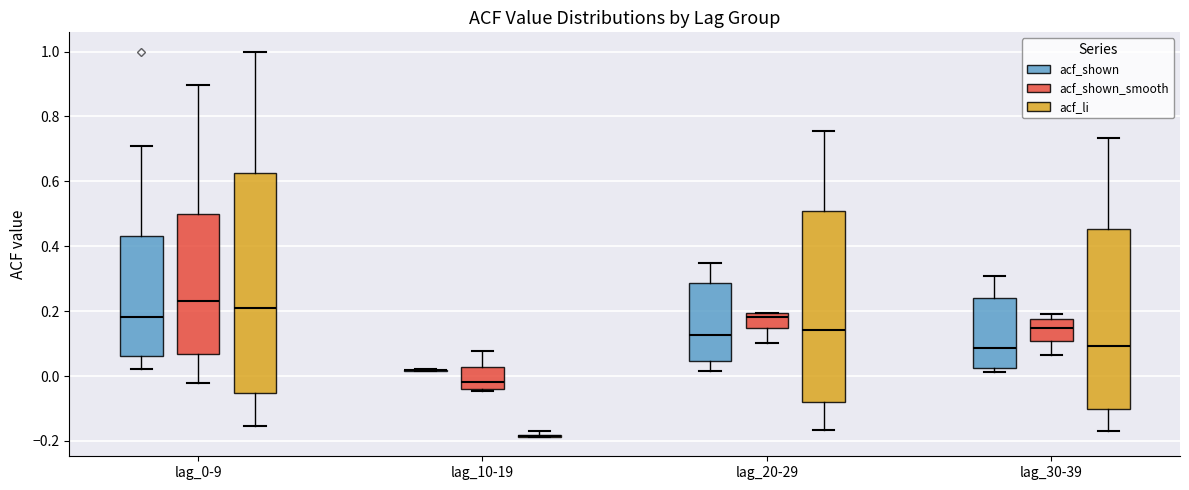

Where does the median line of the box for lag_10-19 (acf_shown_smooth) sit on the y-axis? The values are not printed on the chart, so give them approximately, as read against the axis.

-0.02